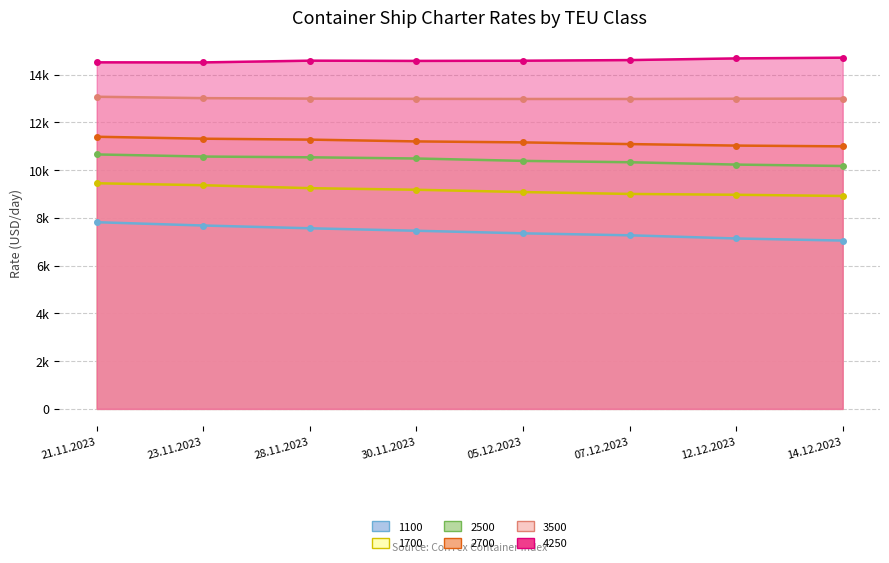

What is the minimum value for 2700?

11000